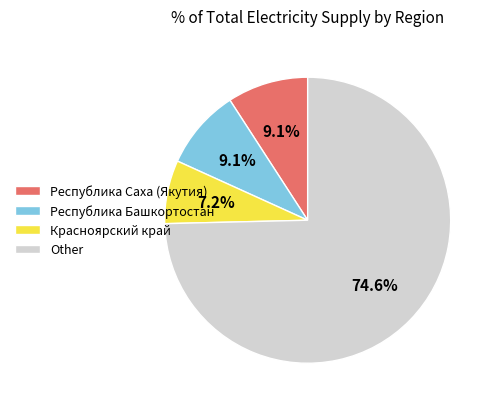

How many segments does this pie chart have?

4